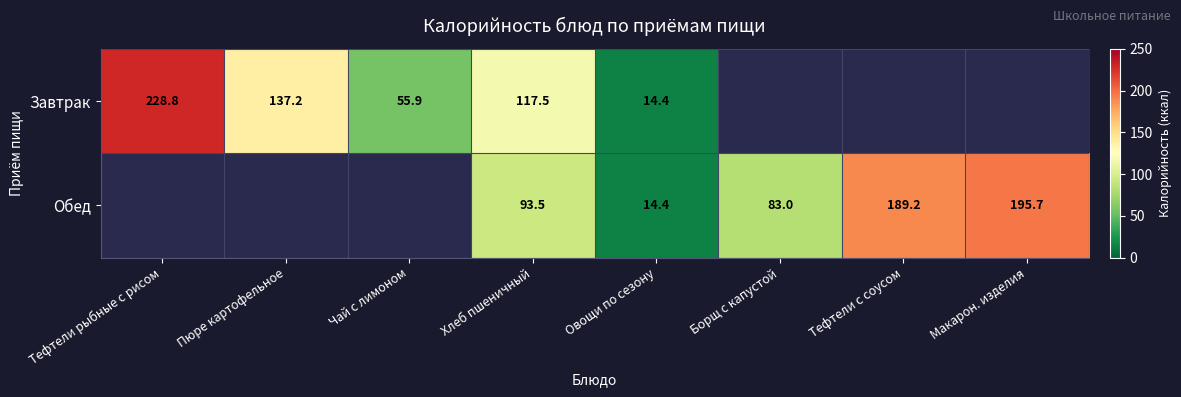

True or false: Завтрак has a value of 148.5 at Тефтели рыбные с рисом.

False